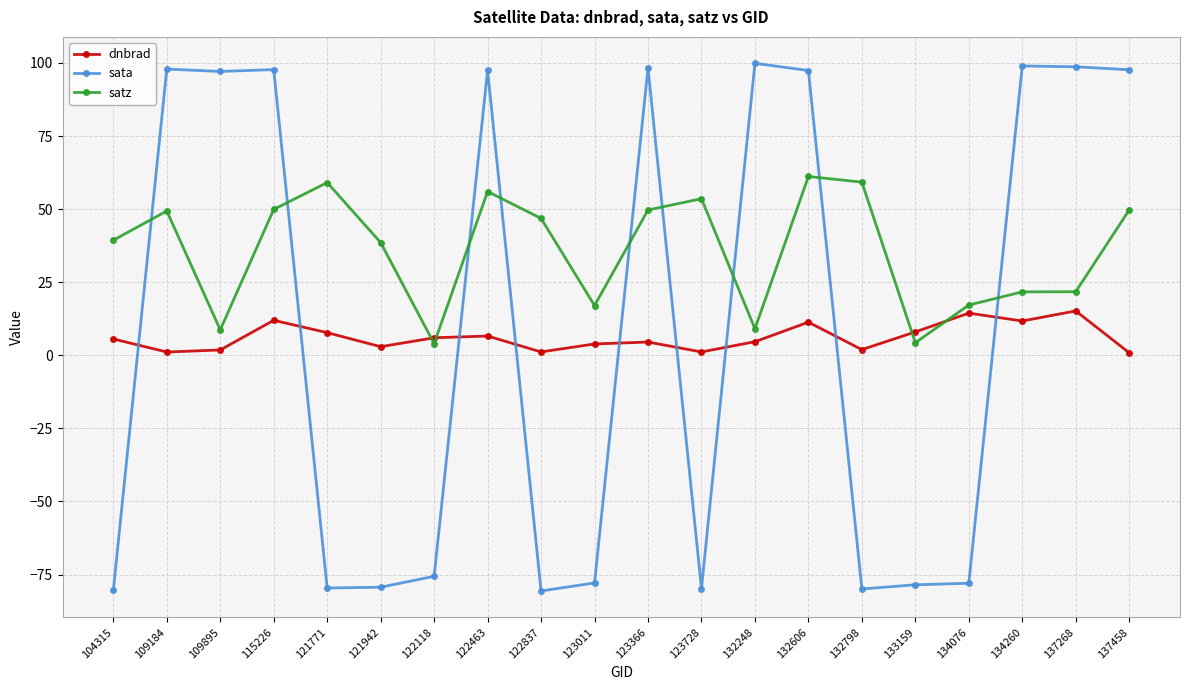

What is the approximate value of satz at 137458?

49.7